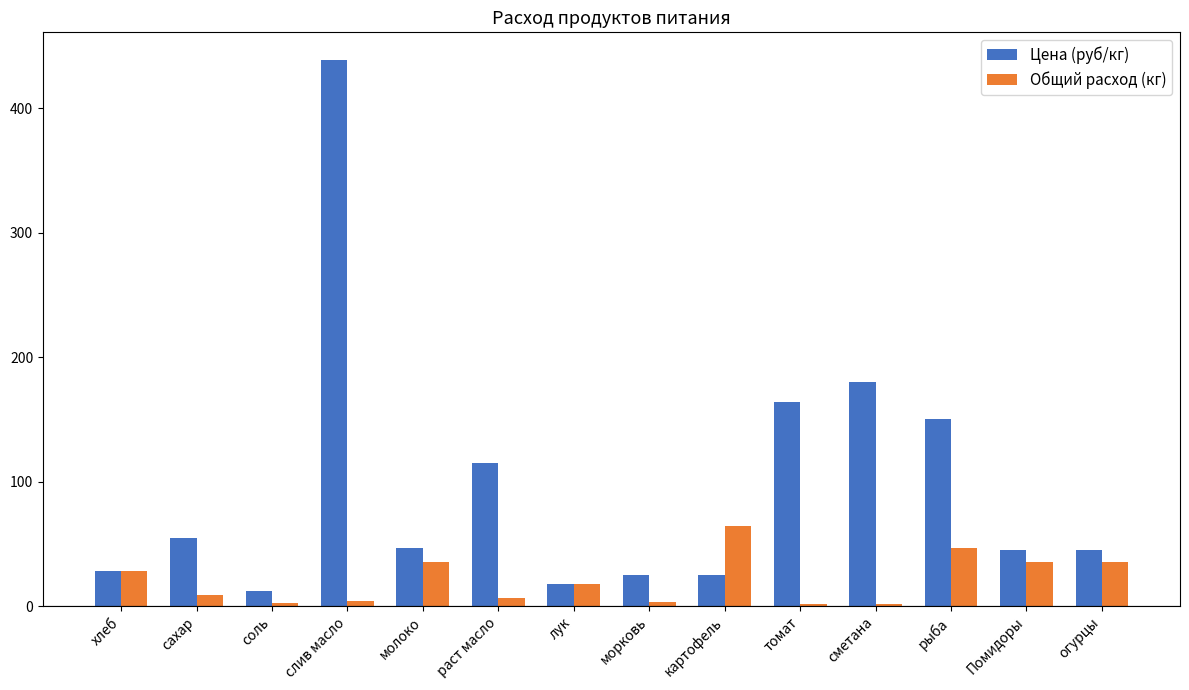

Which series has the largest range (max minus min)?

Цена (руб/кг)